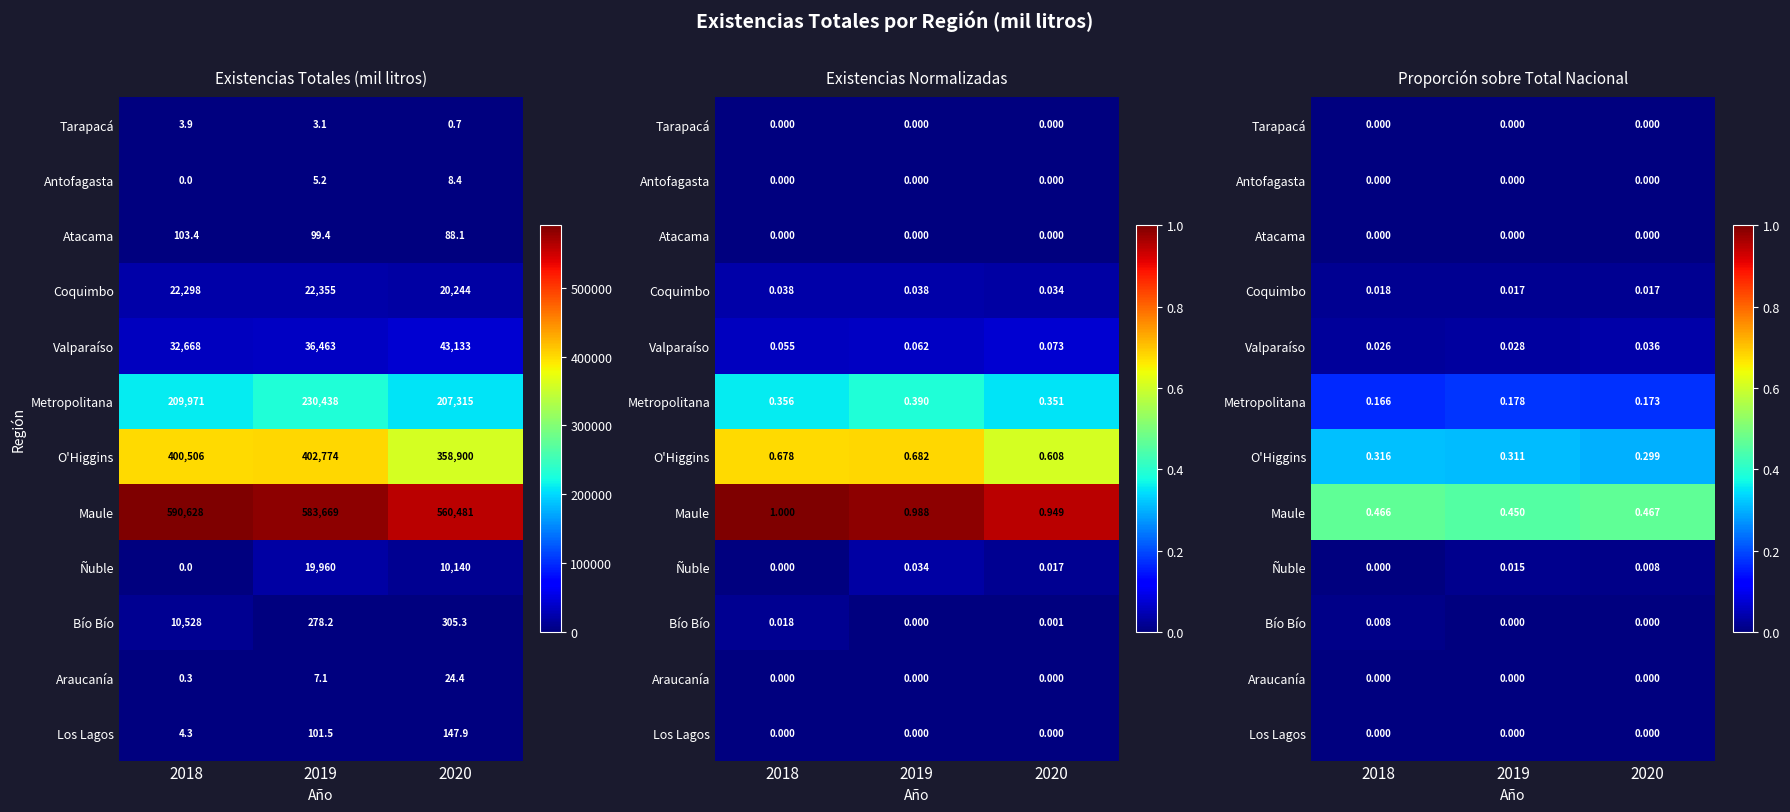

What is the total value across all series at 2018?

1.0